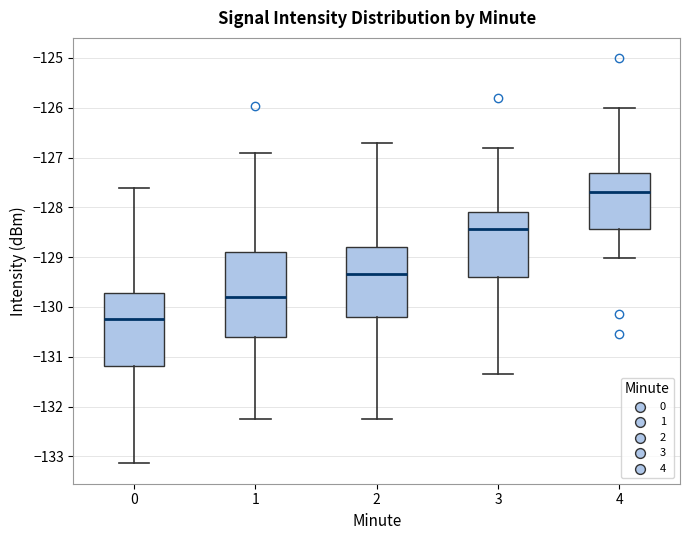

Where does the median line of the box at x = 0 sit on the y-axis? The values are not printed on the chart, so give them approximately, as read against the axis.

-130.2